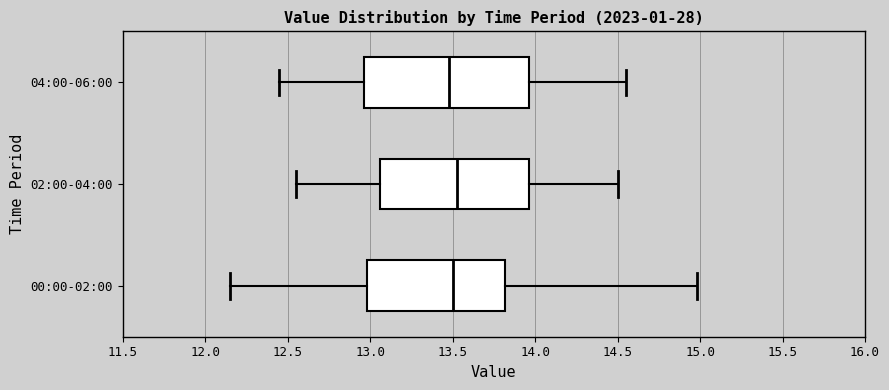

Reading bottom to top, transcribe this box plot: for each box, give where its median line is, the range the box spans, and where its two whiskers end, as read against the x-axis. The values are not printed on the chart, so give them approximately, as read against the axis.

00:00-02:00: median 13.50, box 13.00 to 13.80, whiskers 12.15 to 15.00
02:00-04:00: median 13.55, box 13.05 to 13.95, whiskers 12.55 to 14.50
04:00-06:00: median 13.50, box 12.95 to 13.95, whiskers 12.45 to 14.55